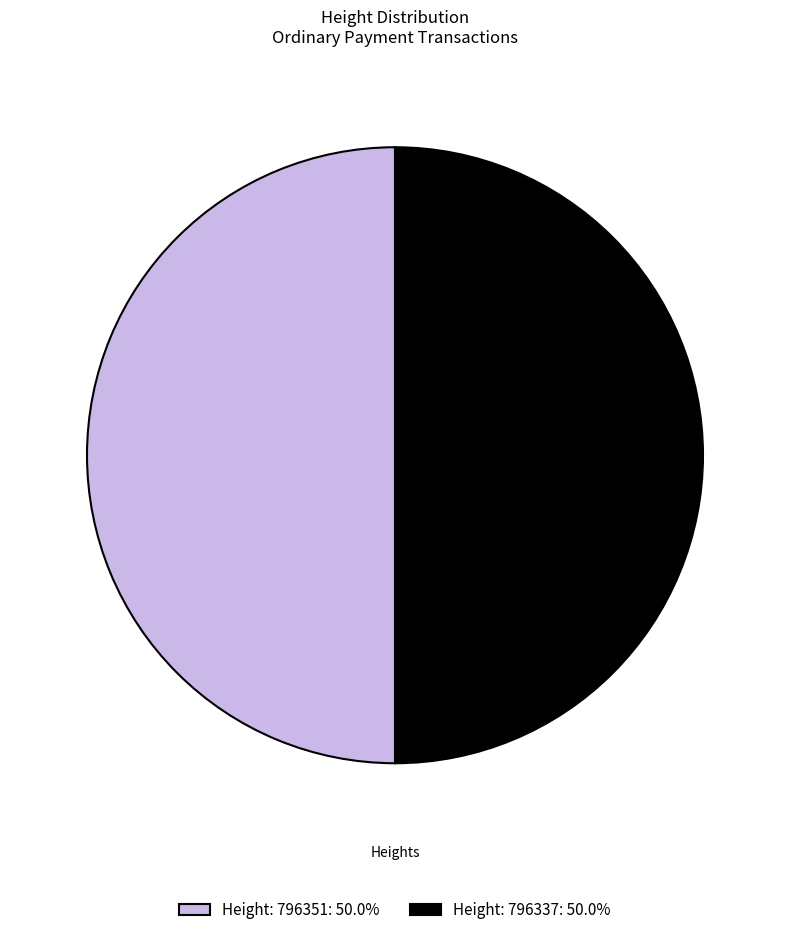

How many slices are in this pie chart?

2